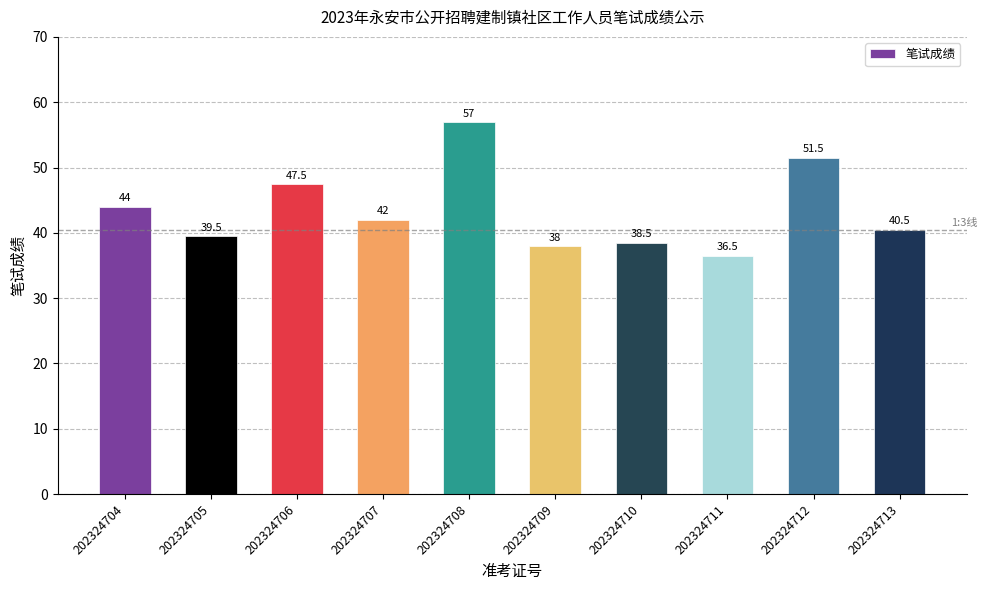

Reading right to left, transcribe all the data shown in this chart.

40.5	51.5	36.5	38.5	38.0	57.0	42.0	47.5	39.5	44.0